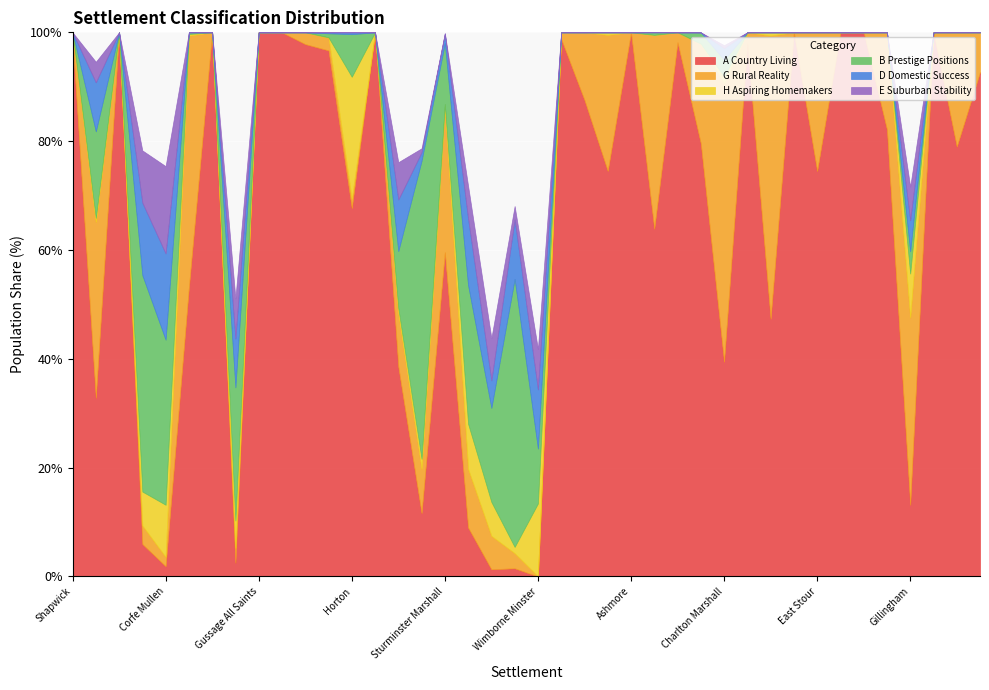

Is it true that D Domestic Success equals 0.3 at Holt?

False